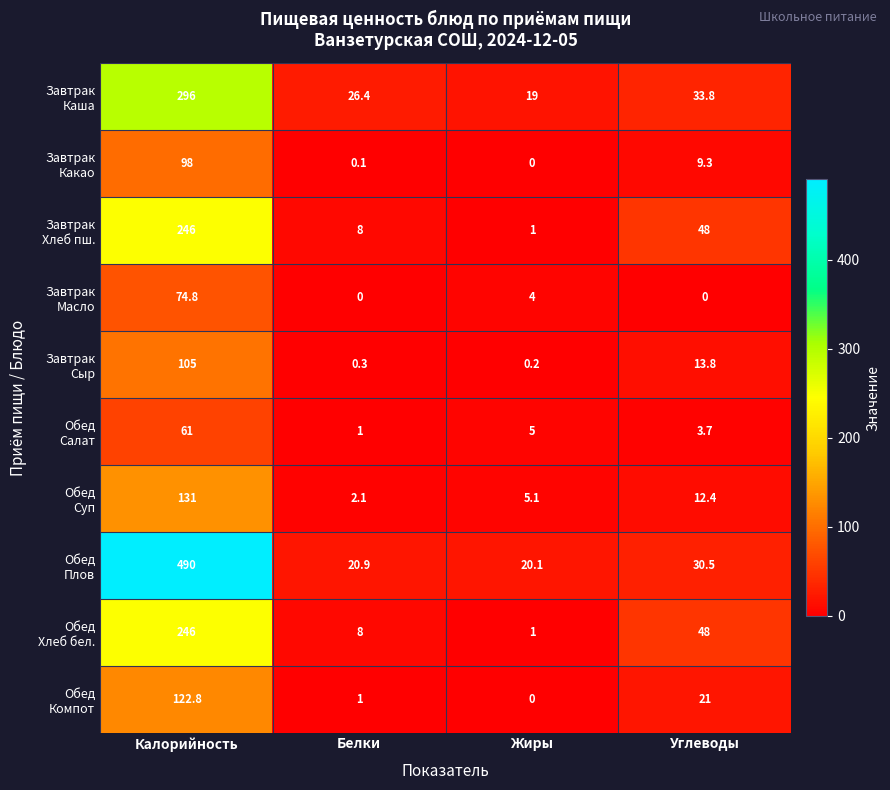

What is the spread (max minus min) of values at Белки?

26.4